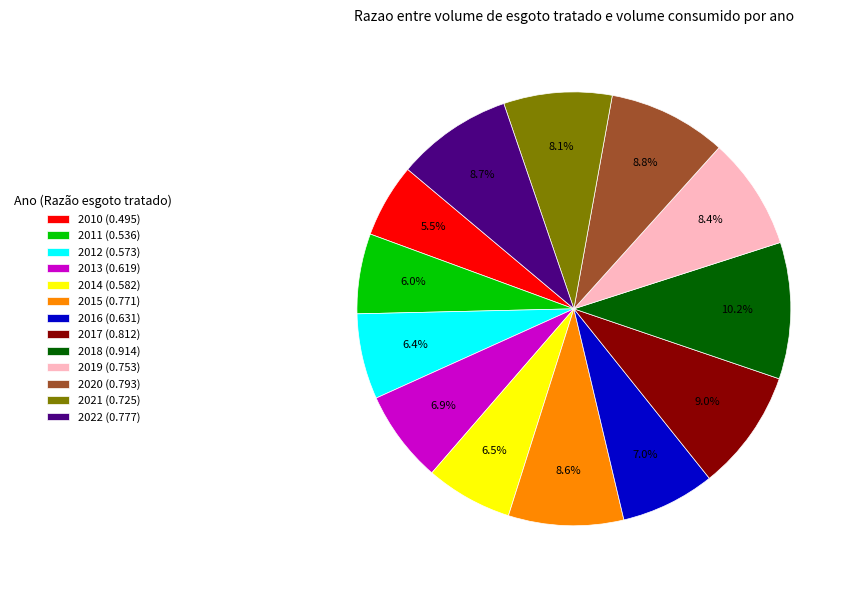

True or false: 2019 accounts for 17% of the total.

False